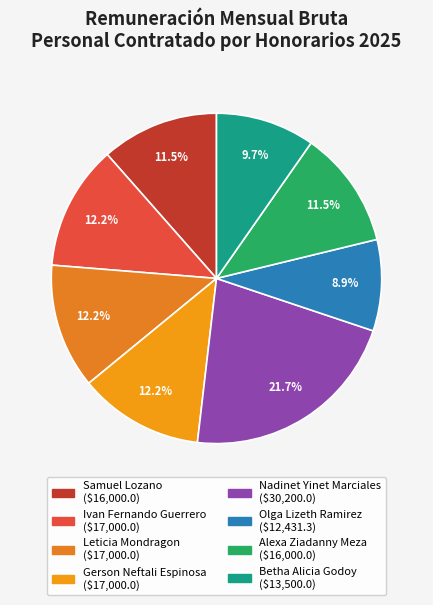

Is Leticia Mondragon the majority of the pie?

No